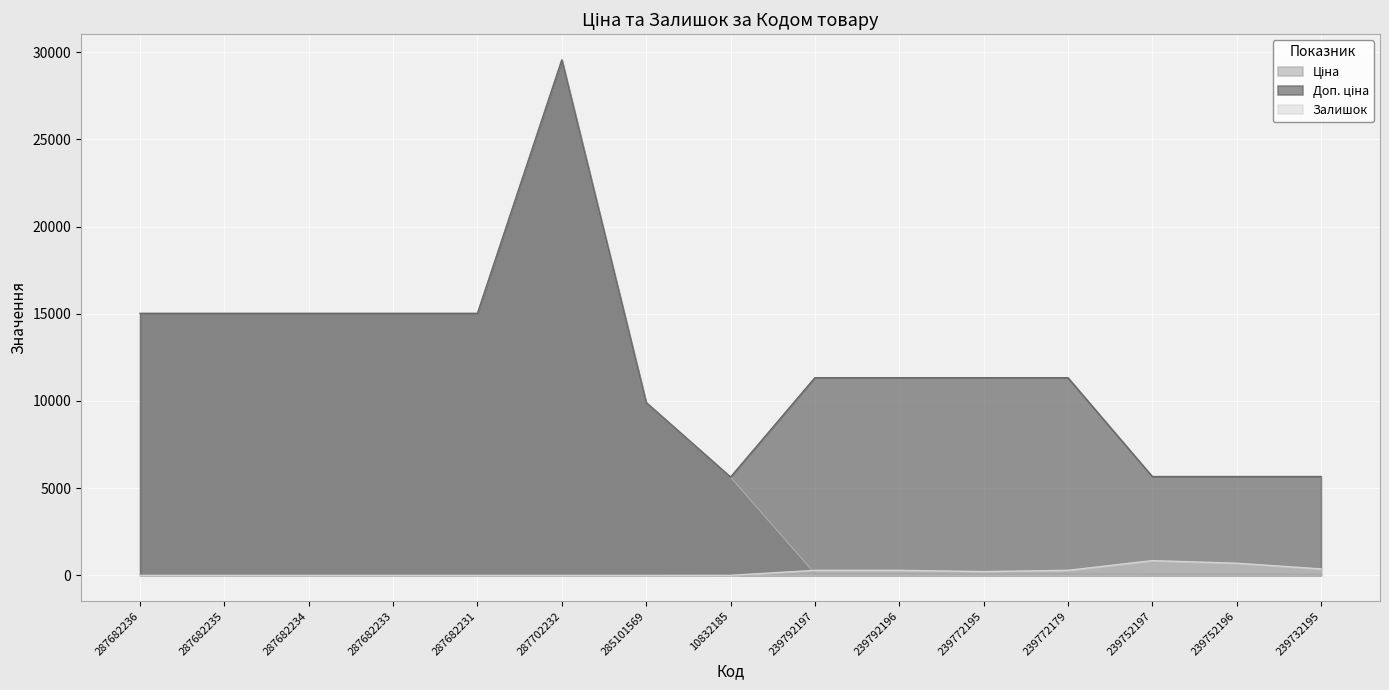

What is the maximum value for Залишок?

845.0